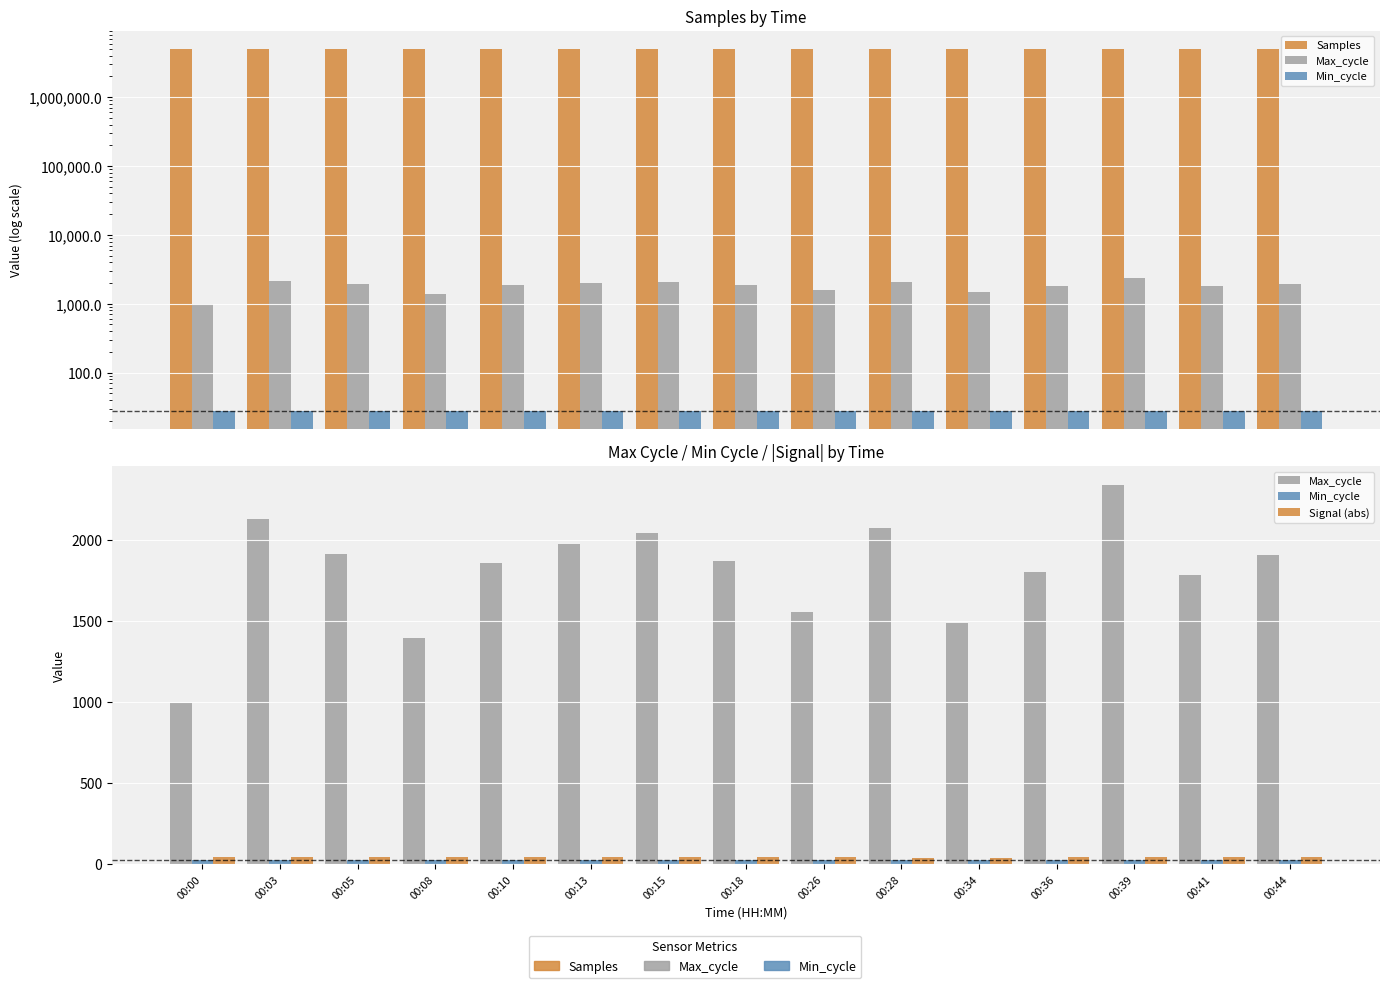

What is the total value across all series at 00:26?

5055033